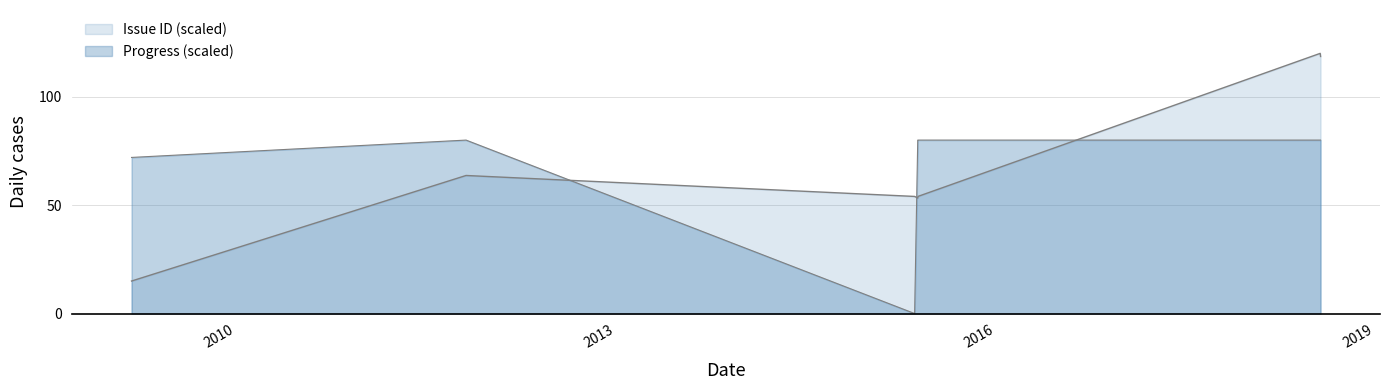

Which series has the largest range (max minus min)?

Issue ID